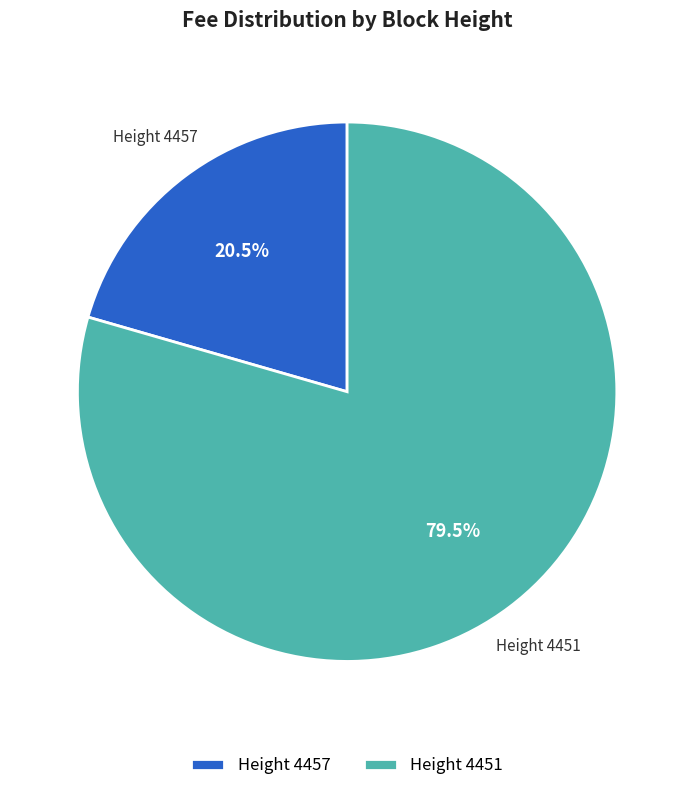

What portion of the pie excludes Height 4457?

79.5%